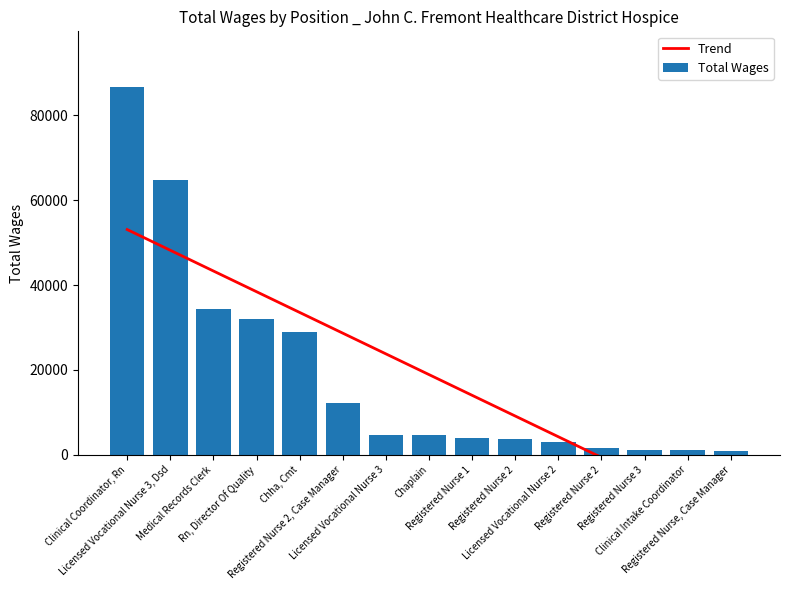

What are all the series names shown in the legend?

Trend, Total Wages